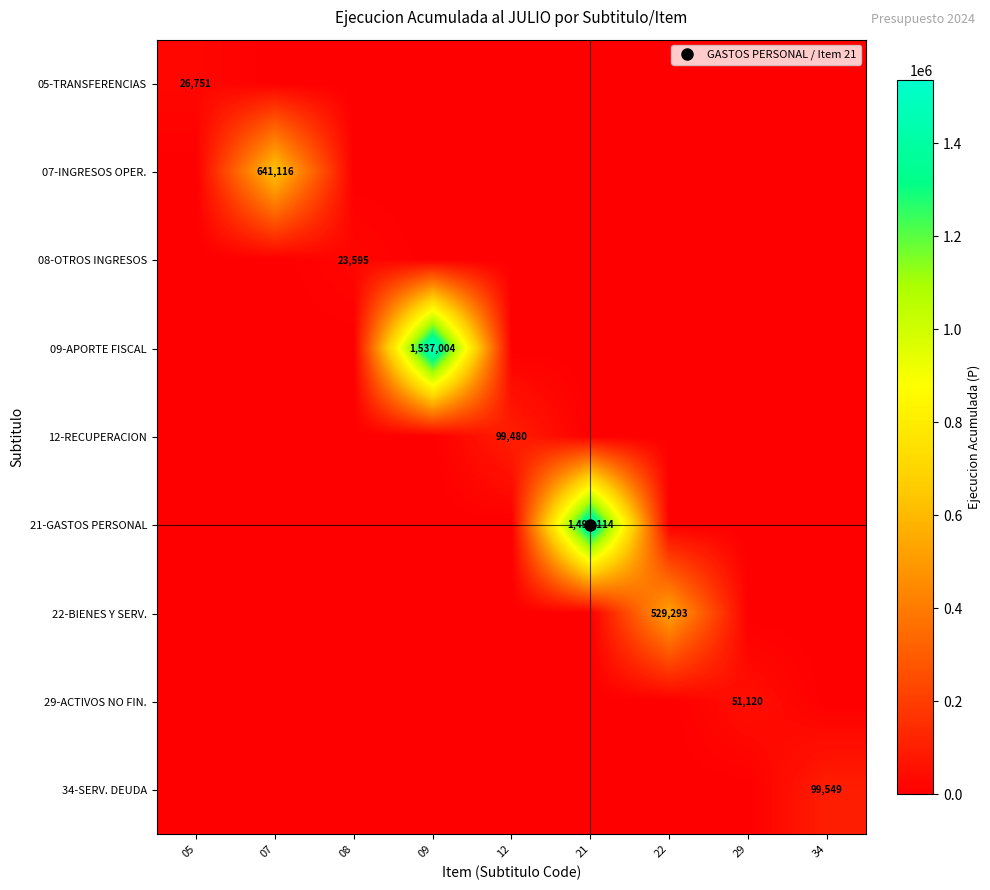

What is the sum of the 12-RECUPERACION values at 12 and 29?

99480